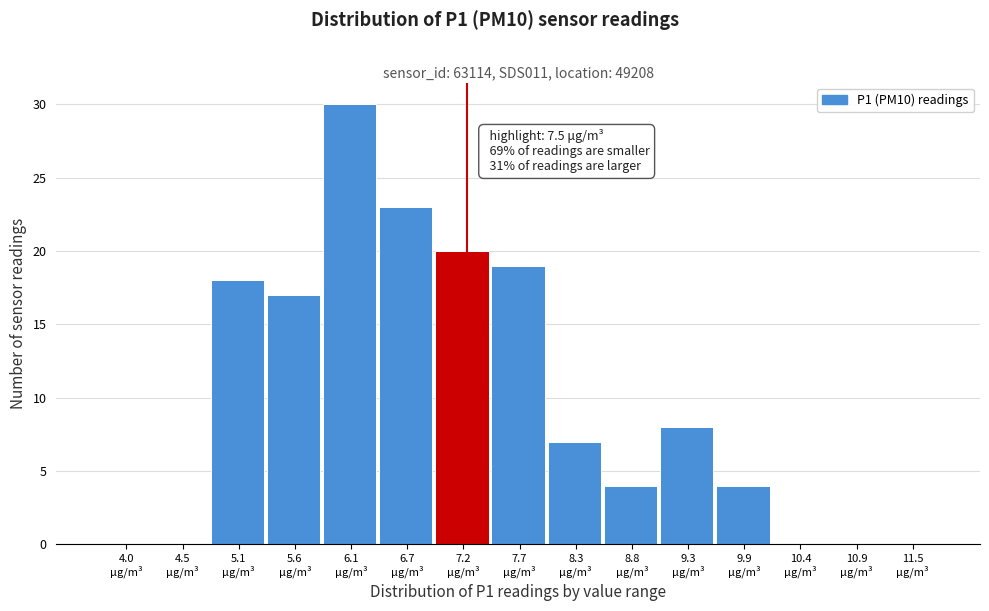

What is the sum of all values?

150